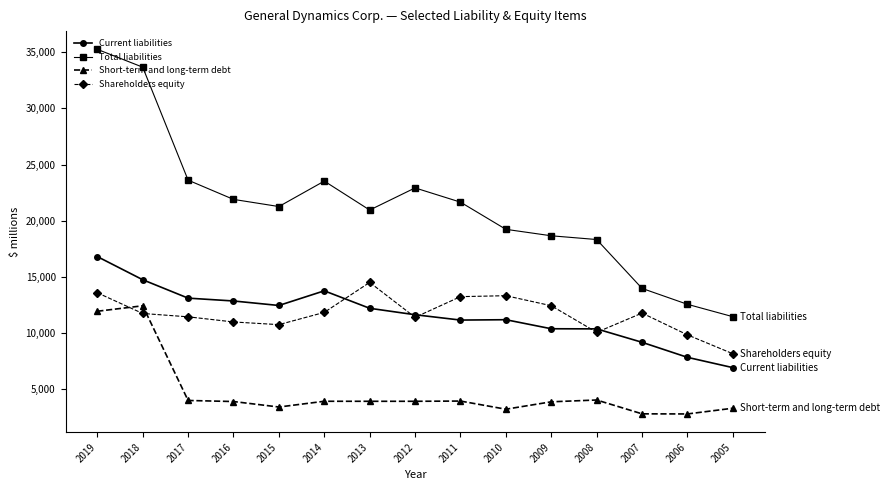

List the series in order of their peak value, highest first.

Total liabilities, Current liabilities, Shareholders equity, Short-term and long-term debt